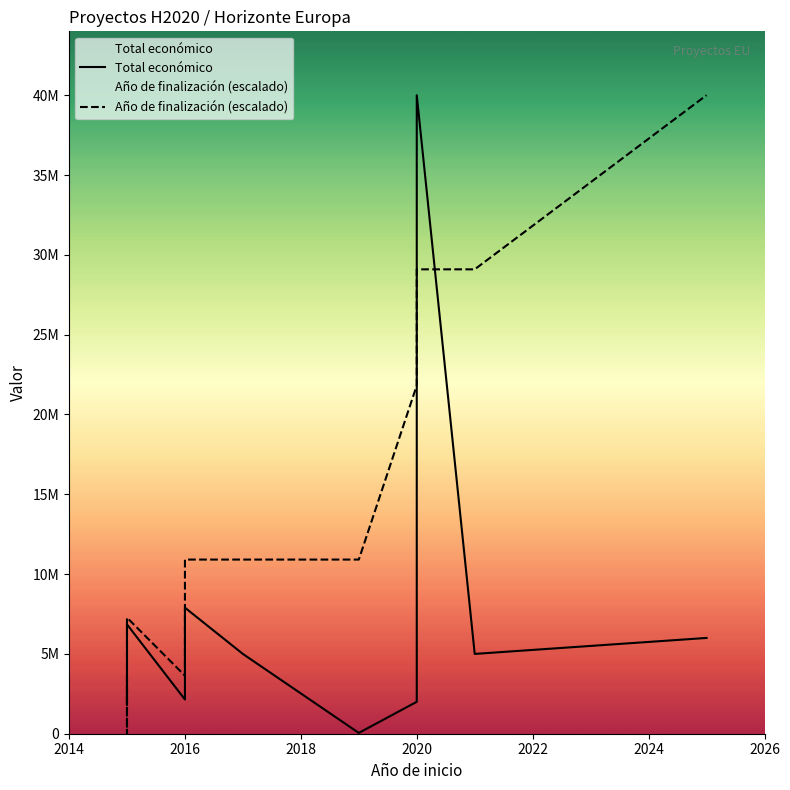

Rank the series at 2016 from highest to lowest value.

Año de finalización (escalado), Total económico